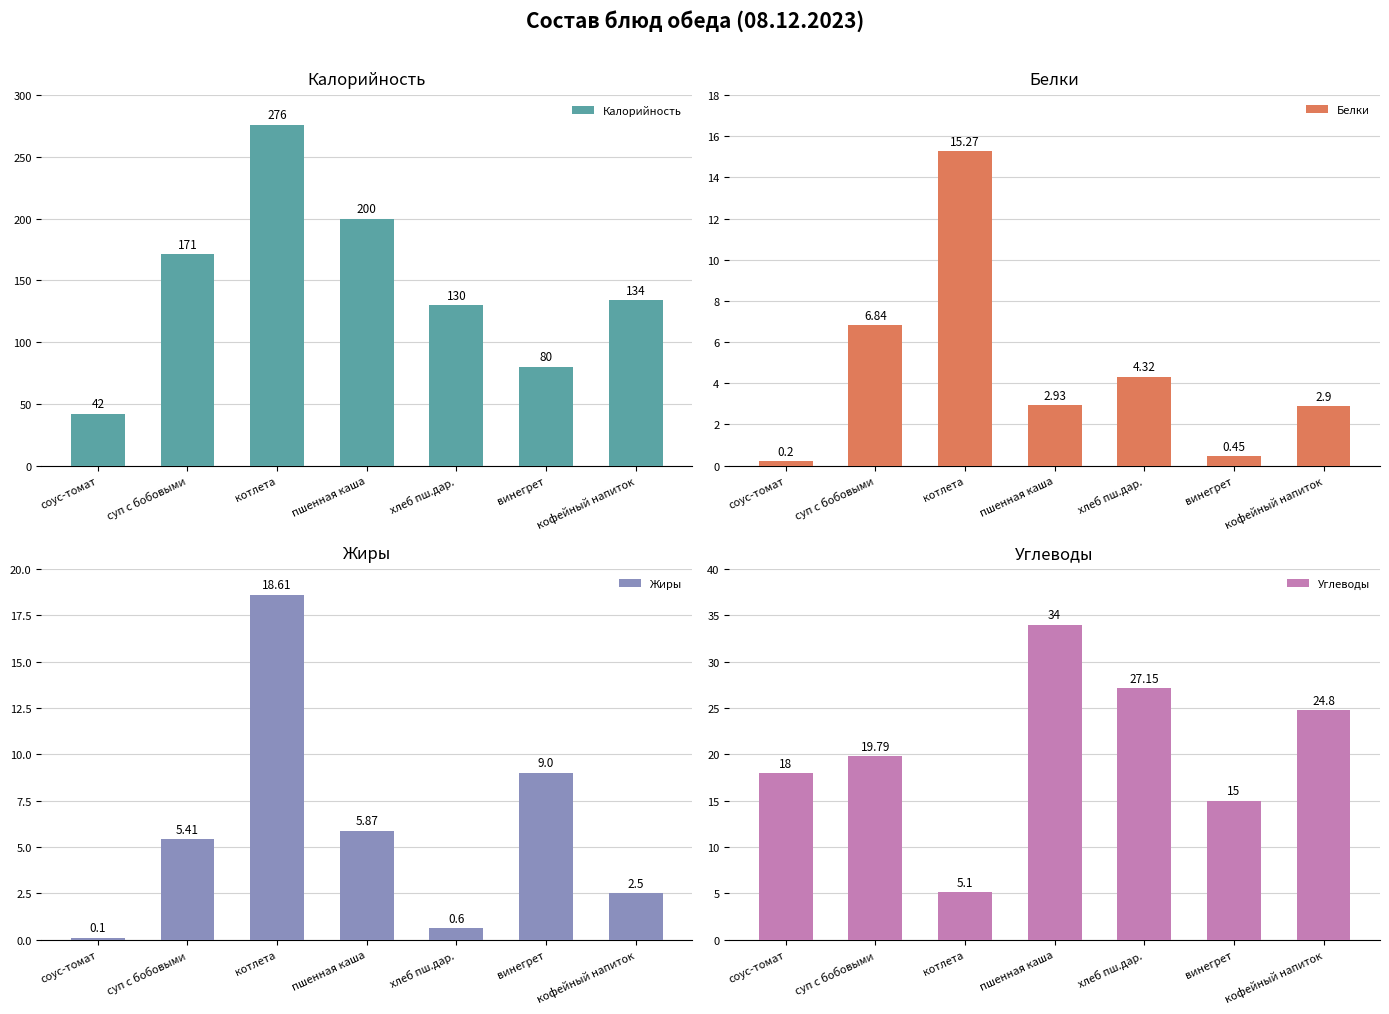

What is the label of the 4th bar from the right?

пшенная каша